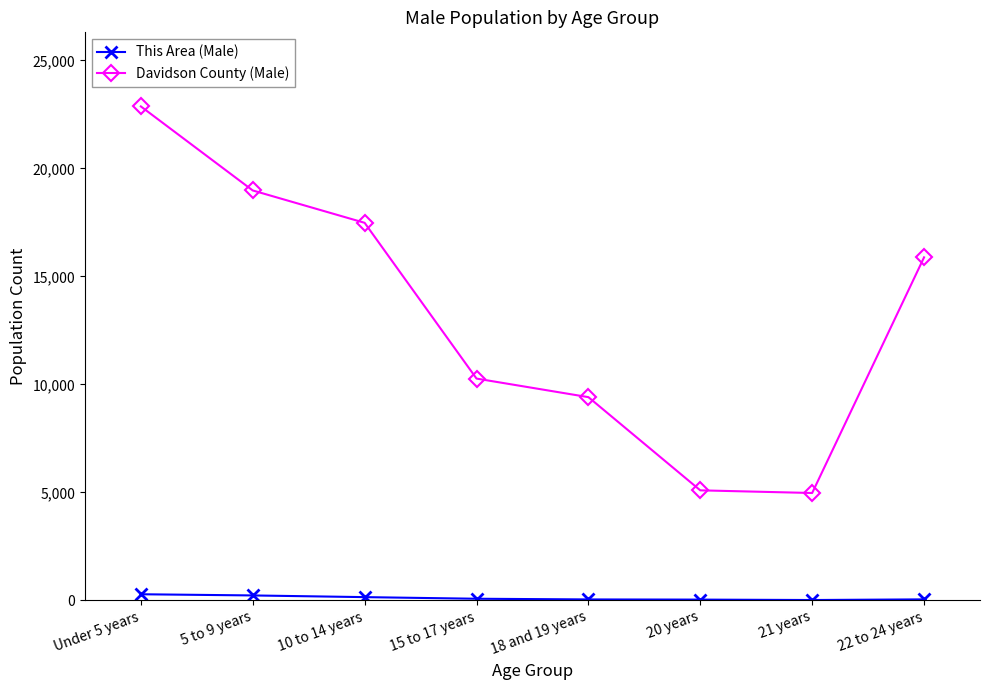

What is the sum of the This Area (Male) values at Under 5 years and 18 and 19 years?

322